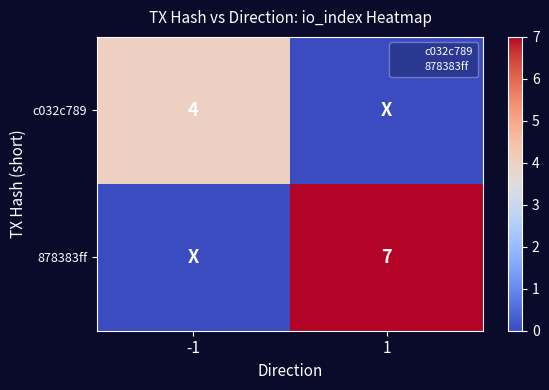

How many positive values does the 878383ff series have?

1